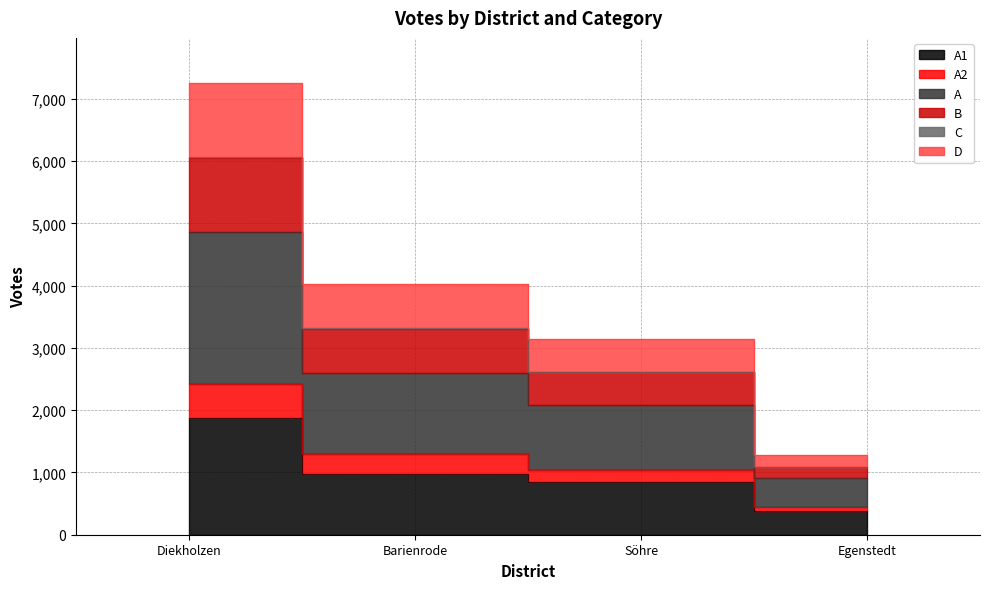

True or false: A and B intersect in this chart.

False